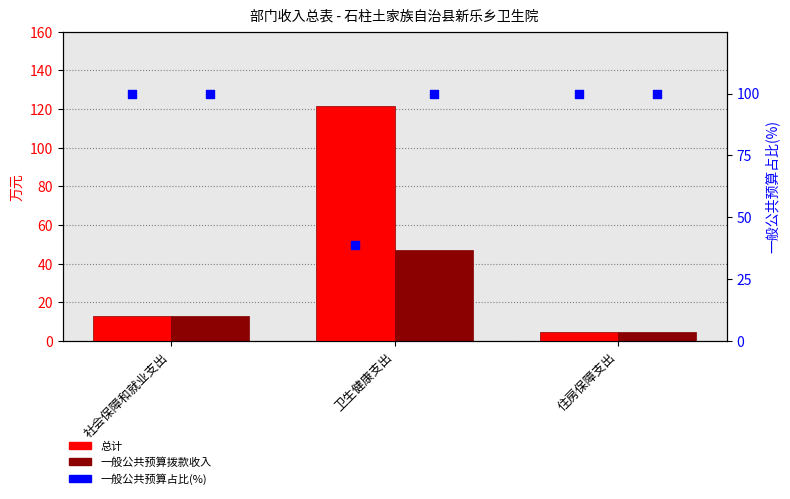

At which category is the sum across all series the highest?

卫生健康支出